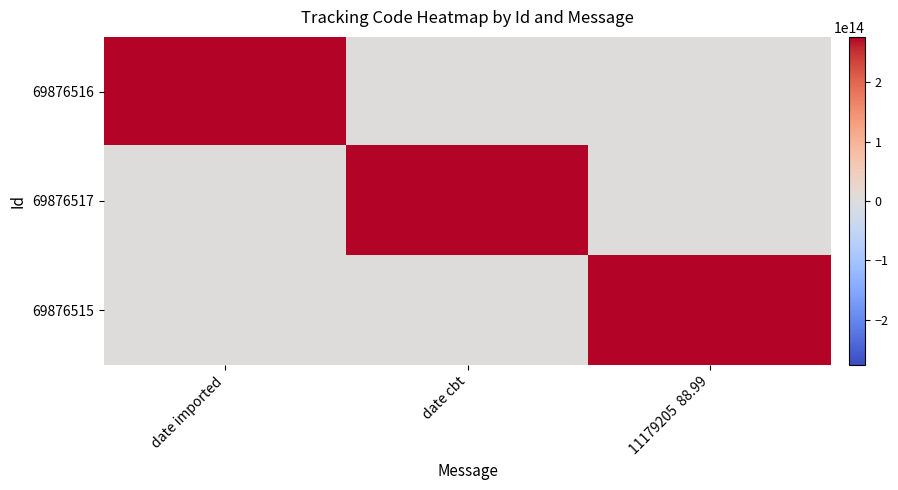

Reading left to right, what are all the values shown in this chart?

69876516: date imported=276418632577990	date cbt=0	11179205  88.99=0
69876517: date imported=0	date cbt=276418632577990	11179205  88.99=0
69876515: date imported=0	date cbt=0	11179205  88.99=276418632577990